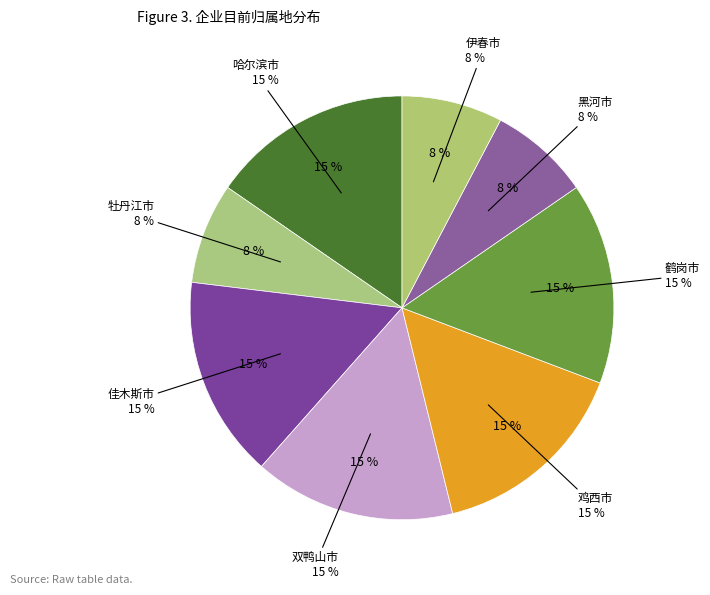

True or false: 双鸭山市 accounts for 15% of the total.

True